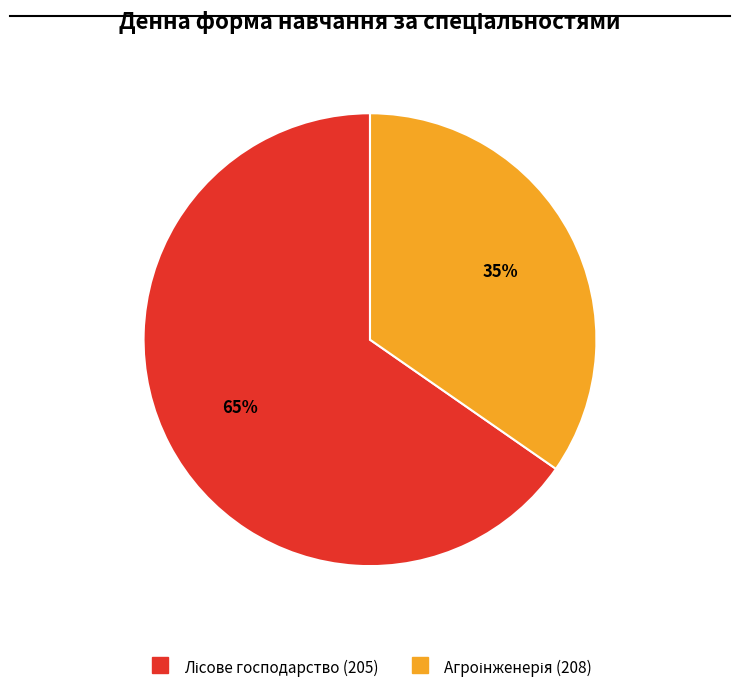

To the nearest percent, what is the average slice percentage?

50%